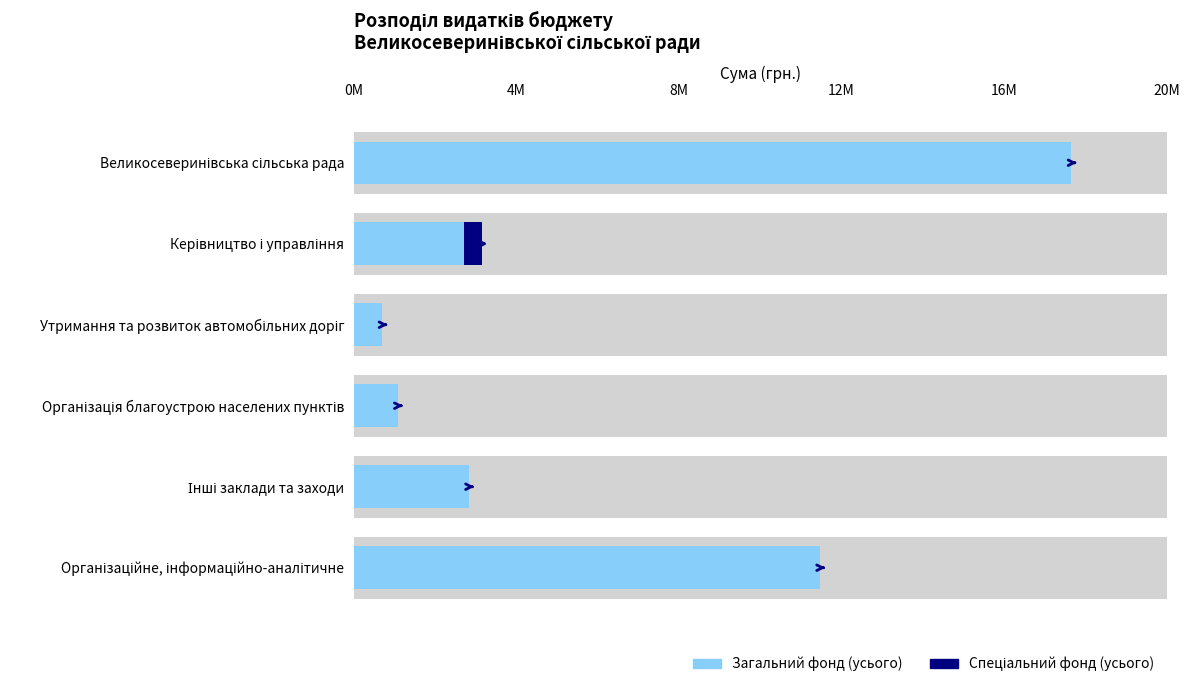

What is the average value of the Спеціальний фонд (усього) series?

75000